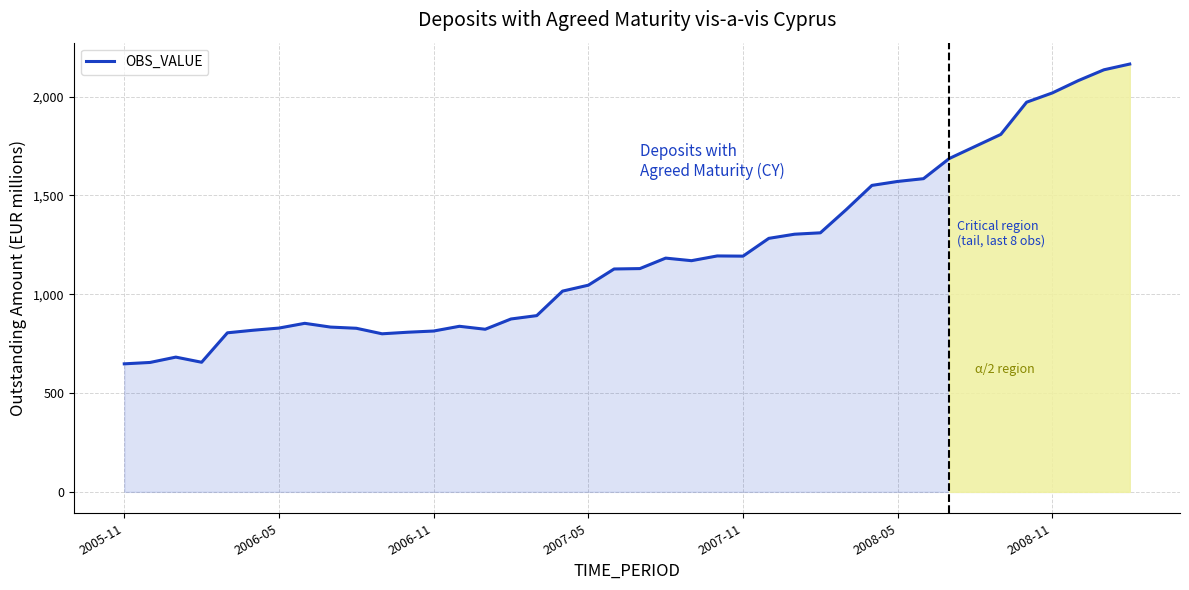

What is the minimum value shown in the chart?

648